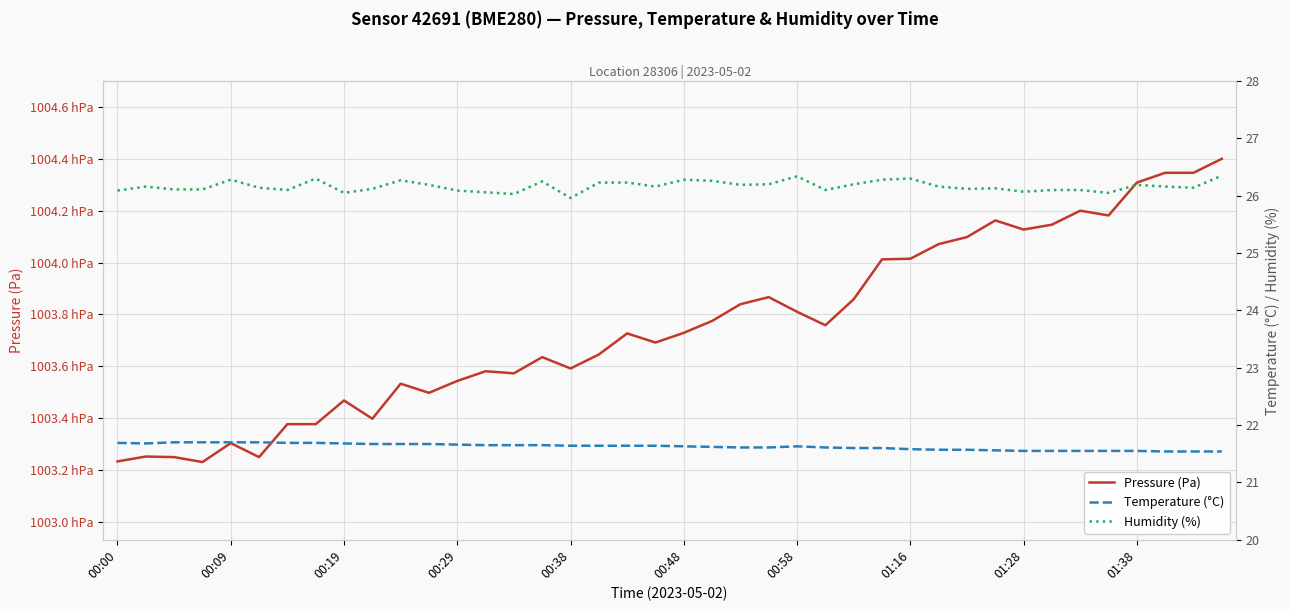

Which series changed the most between 10 and 39?

Pressure (Pa)